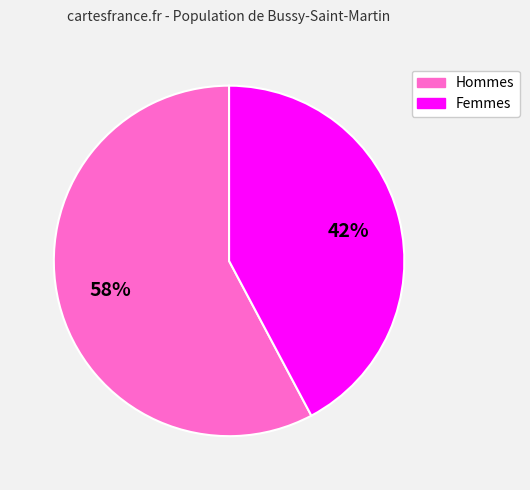

Does any single category account for the majority?

Yes